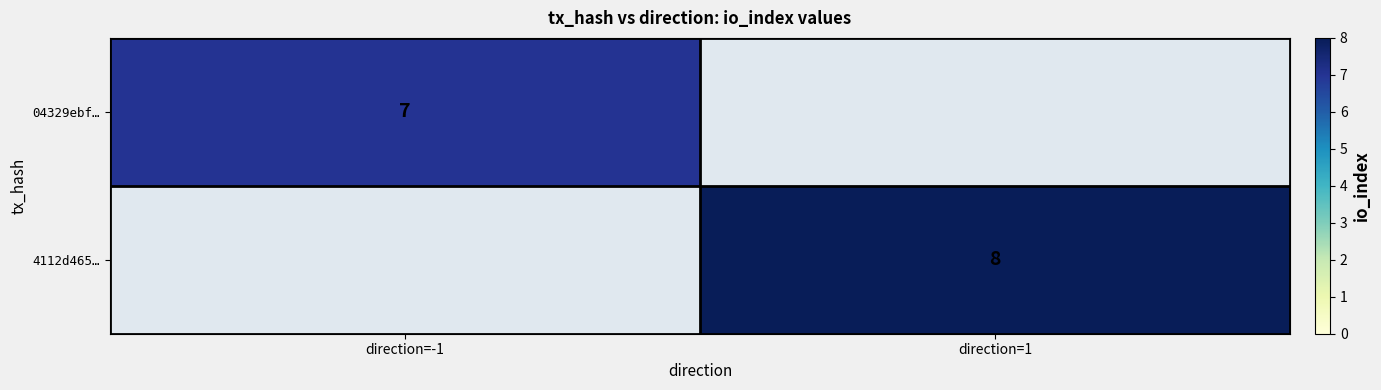

Between direction=-1 and direction=1, which is larger?

direction=-1